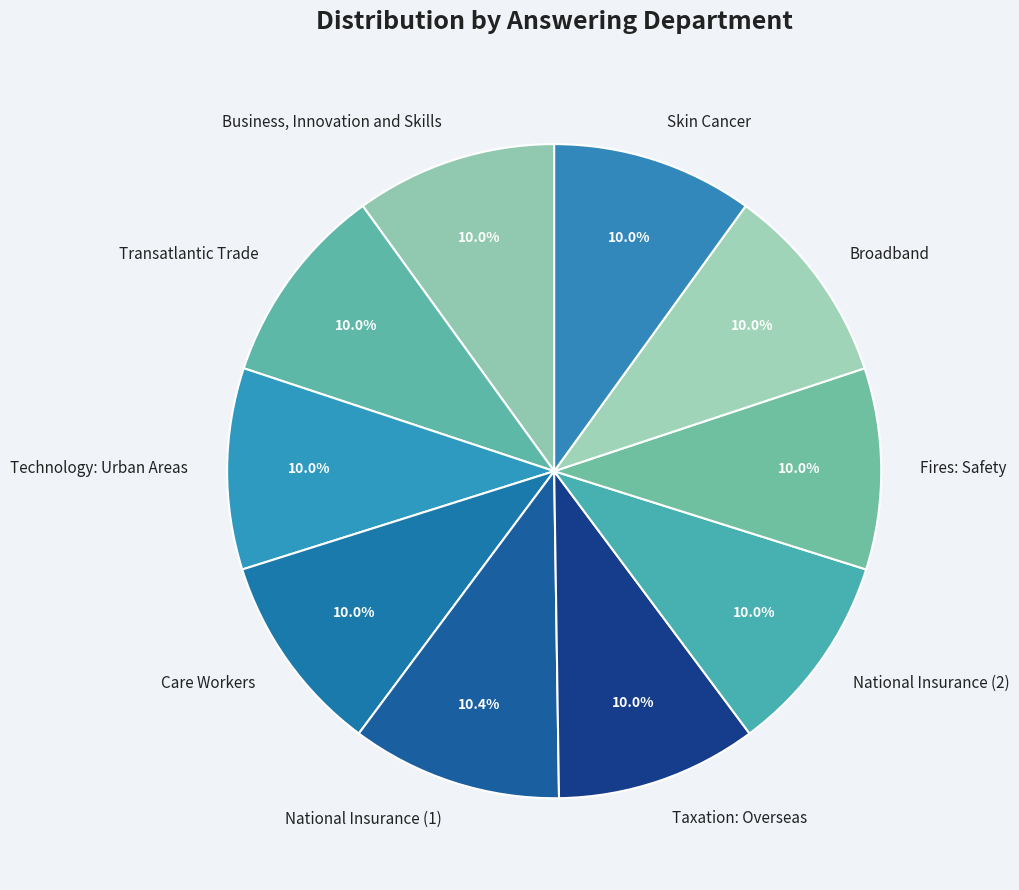

What is the ratio of the value at Care Workers to the value at Broadband?

1.0